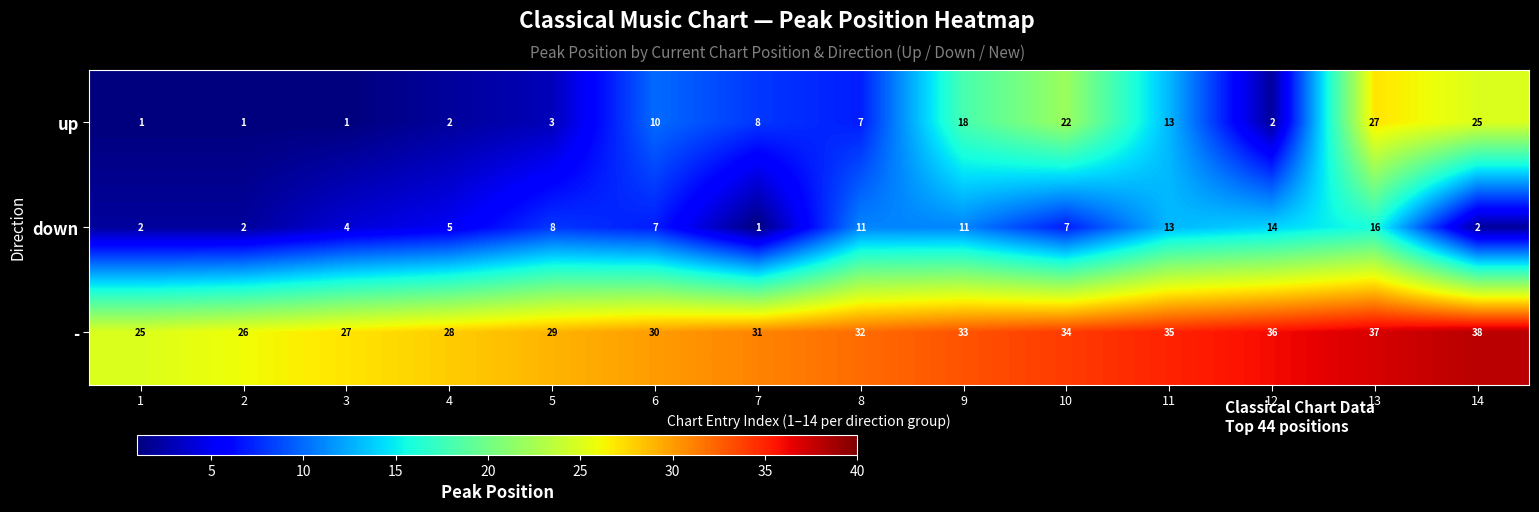

What is the difference between the maximum and minimum values in the up series?

26